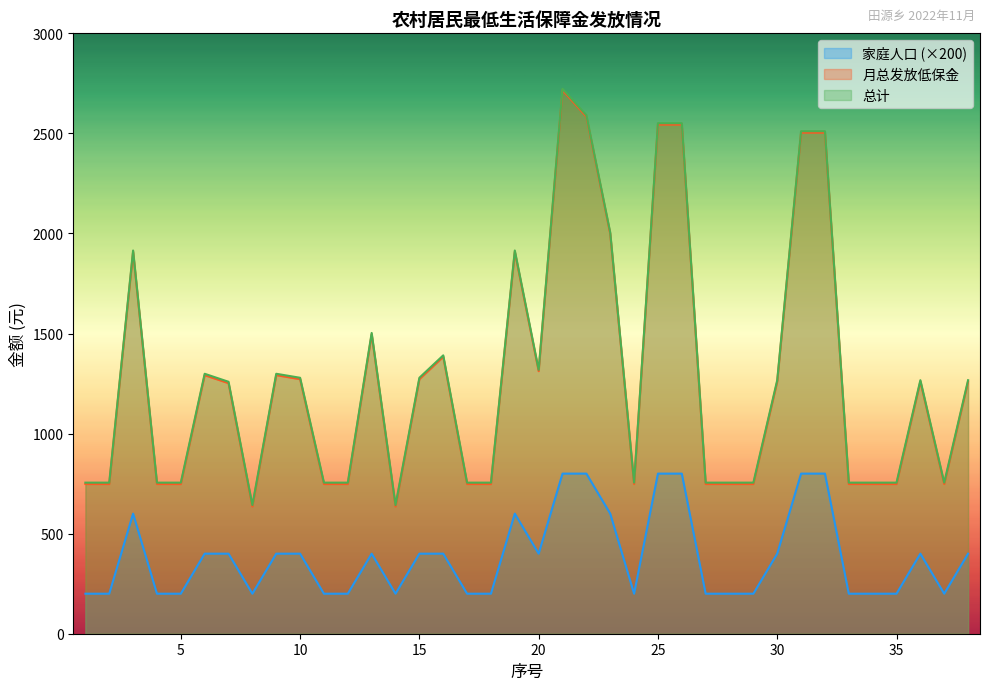

Rank the series by their maximum value, from highest to lowest.

总计, 月总发放低保金, 家庭人口